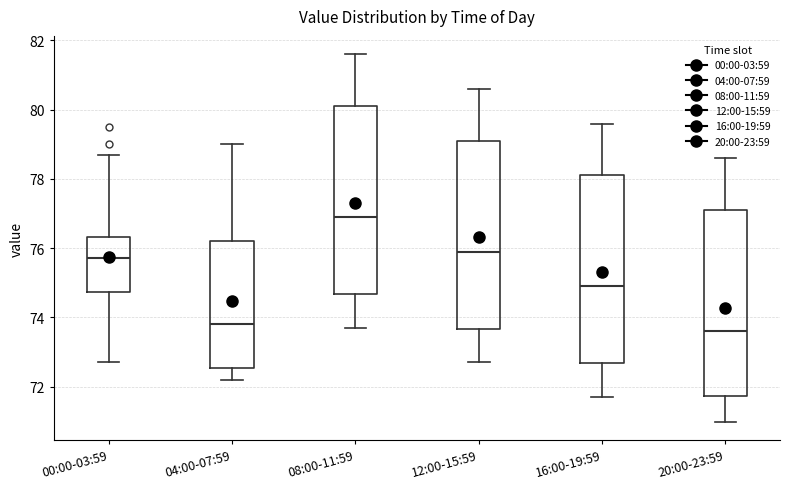

Where is the upper edge of the box for 16:00-19:59 on the y-axis? The values are not printed on the chart, so give them approximately, as read against the axis.

78.2